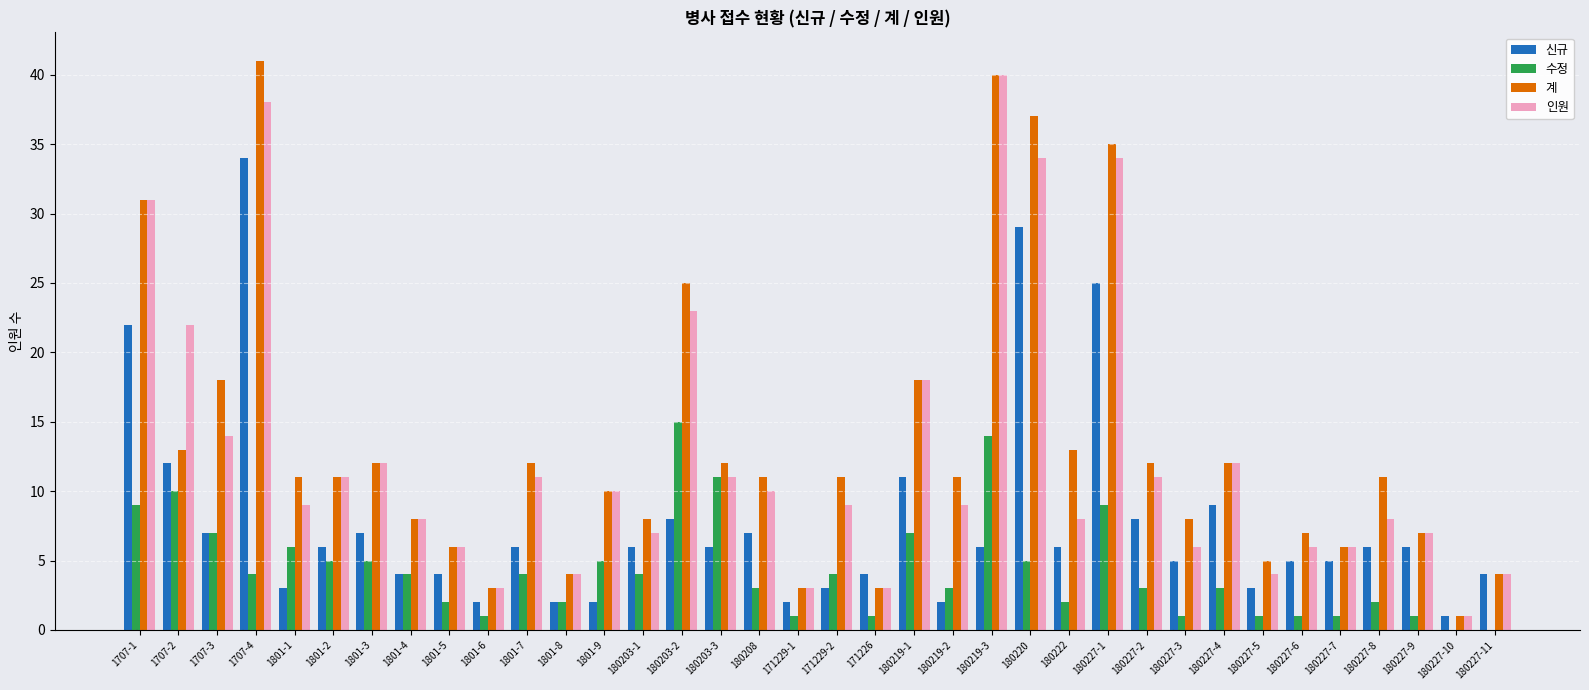

Which category has the highest value in the 계 series?

1707-4